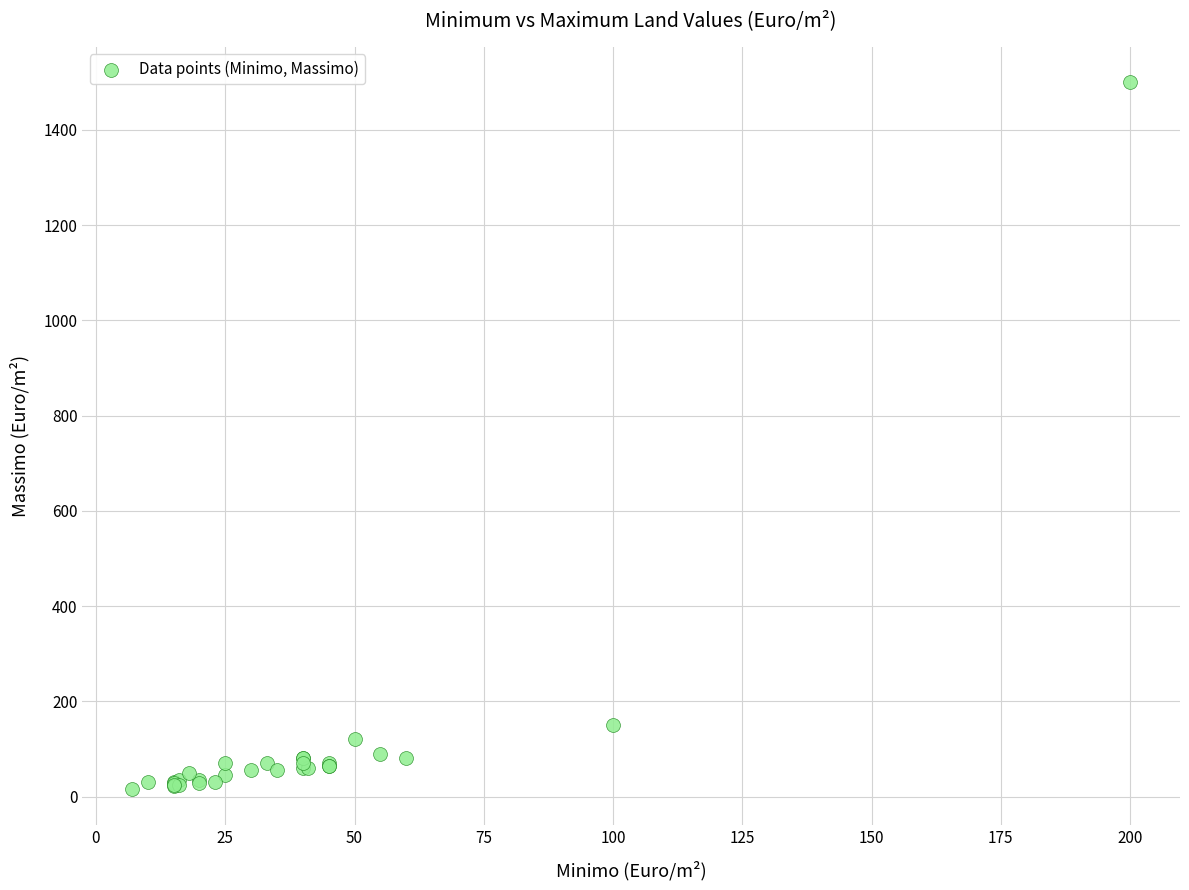

What Y value in the scatter plot is closest to 757?

150